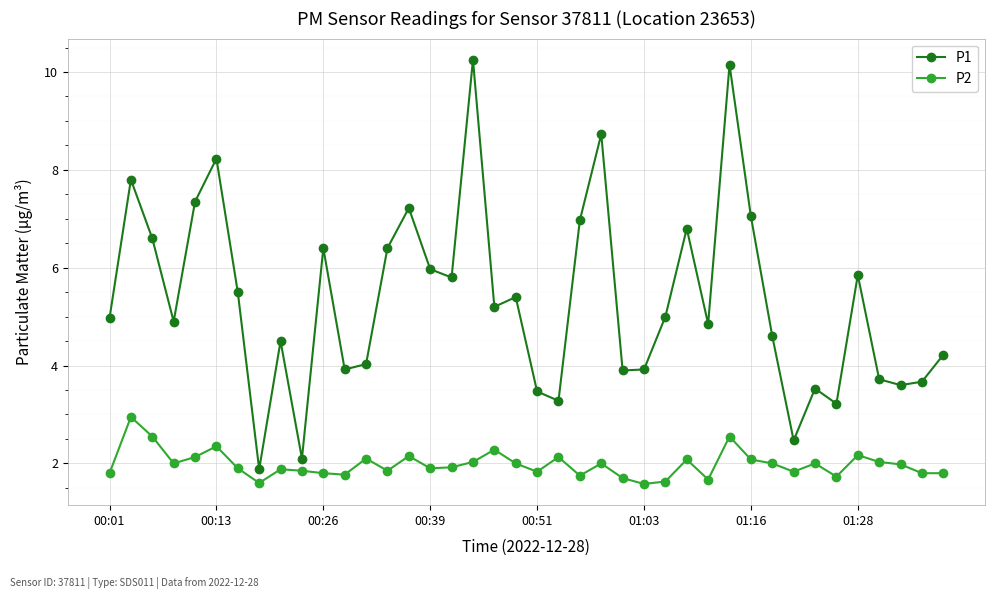

List the series in order of their peak value, lowest first.

P2, P1